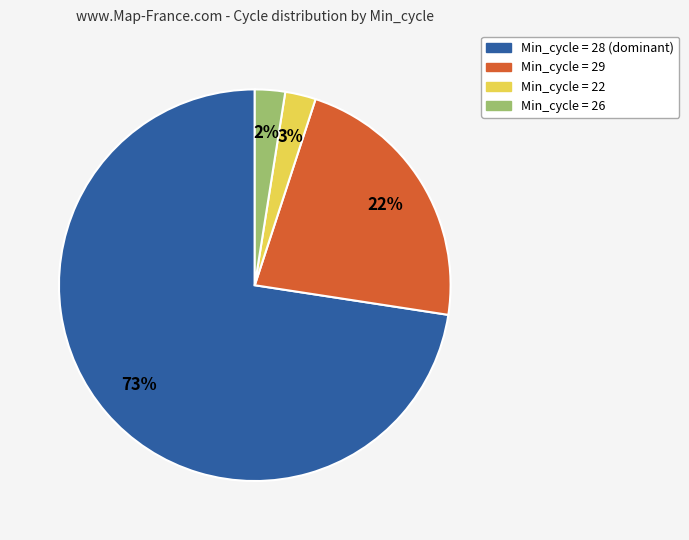

Is there a majority slice in this chart?

Yes